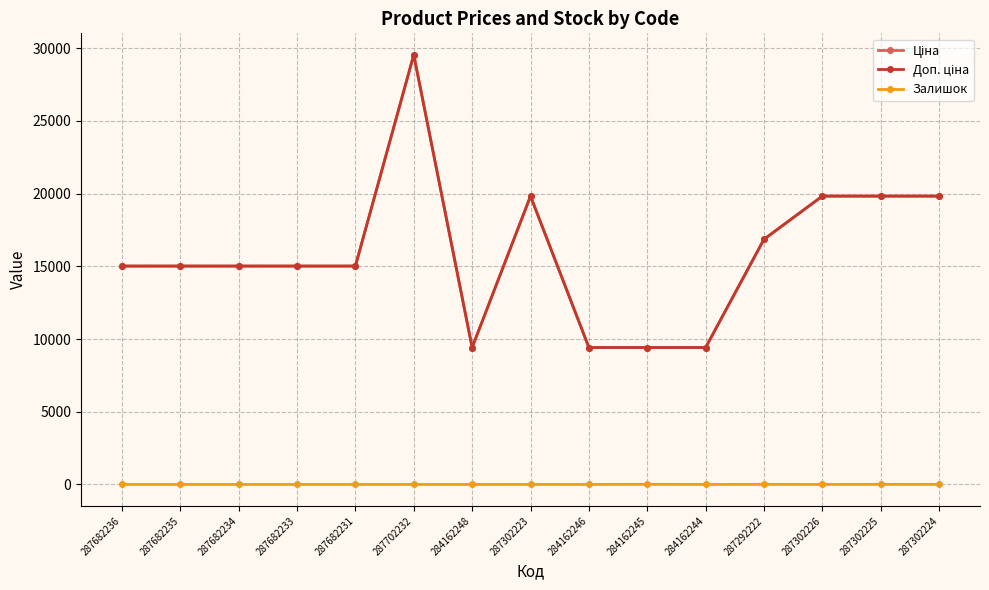

Reading left to right, transcribe all the data shown in this chart.

Ціна: 287682236=15019.2	287682235=15019.2	287682234=15019.2	287682233=15019.2	287682231=15019.2	287702232=29548.9	284162248=9416.9	287302223=19831.1	284162246=9416.9	284162245=9416.9	284162244=9416.9	287292222=16863.2	287302226=19831.1	287302225=19831.1	287302224=19831.1
Доп. ціна: 287682236=15019.2	287682235=15019.2	287682234=15019.2	287682233=15019.2	287682231=15019.2	287702232=29548.9	284162248=9416.9	287302223=19831.1	284162246=9416.9	284162245=9416.9	284162244=9416.9	287292222=16863.2	287302226=19831.1	287302225=19831.1	287302224=19831.1
Залишок: 287682236=0.0	287682235=0.0	287682234=0.0	287682233=0.0	287682231=0.0	287702232=0.0	284162248=0.0	287302223=1.0	284162246=0.0	284162245=7.0	284162244=1.0	287292222=4.0	287302226=1.0	287302225=5.0	287302224=3.0